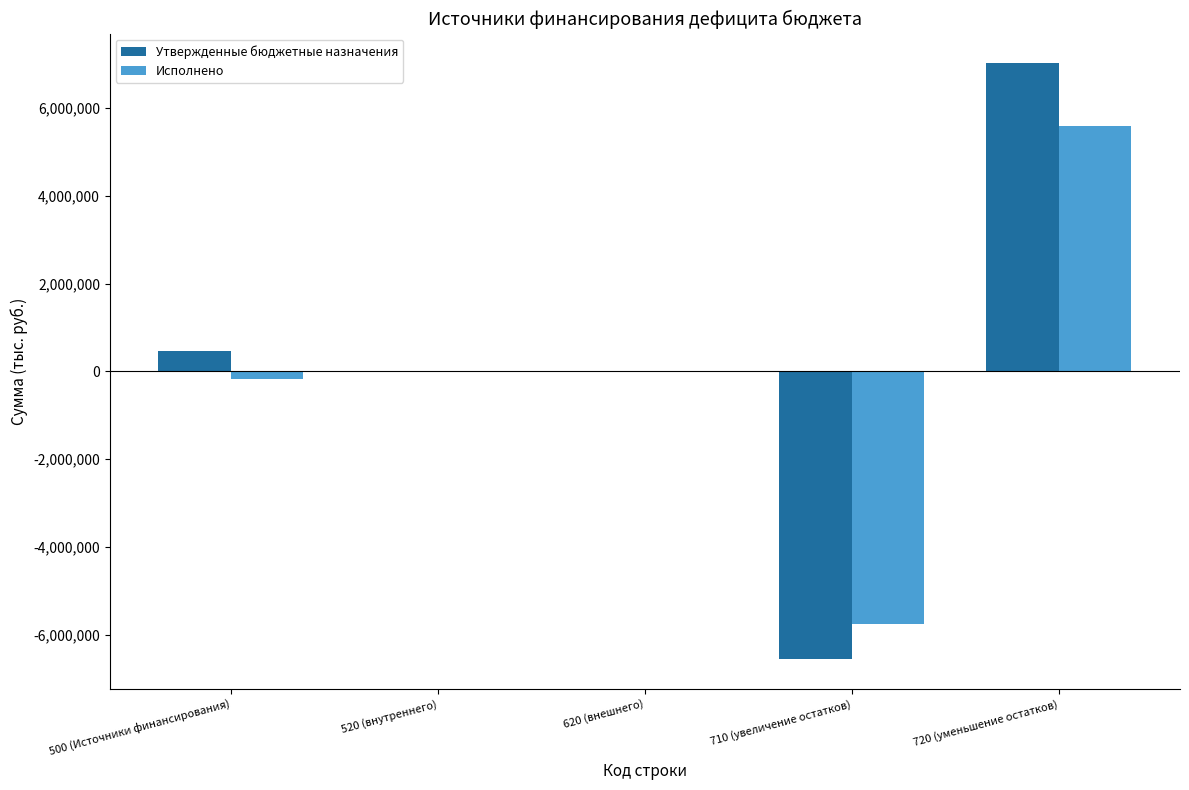

The value of Утвержденные бюджетные назначения at 500 (Источники финансирования) is 461241.0. True or false?

True